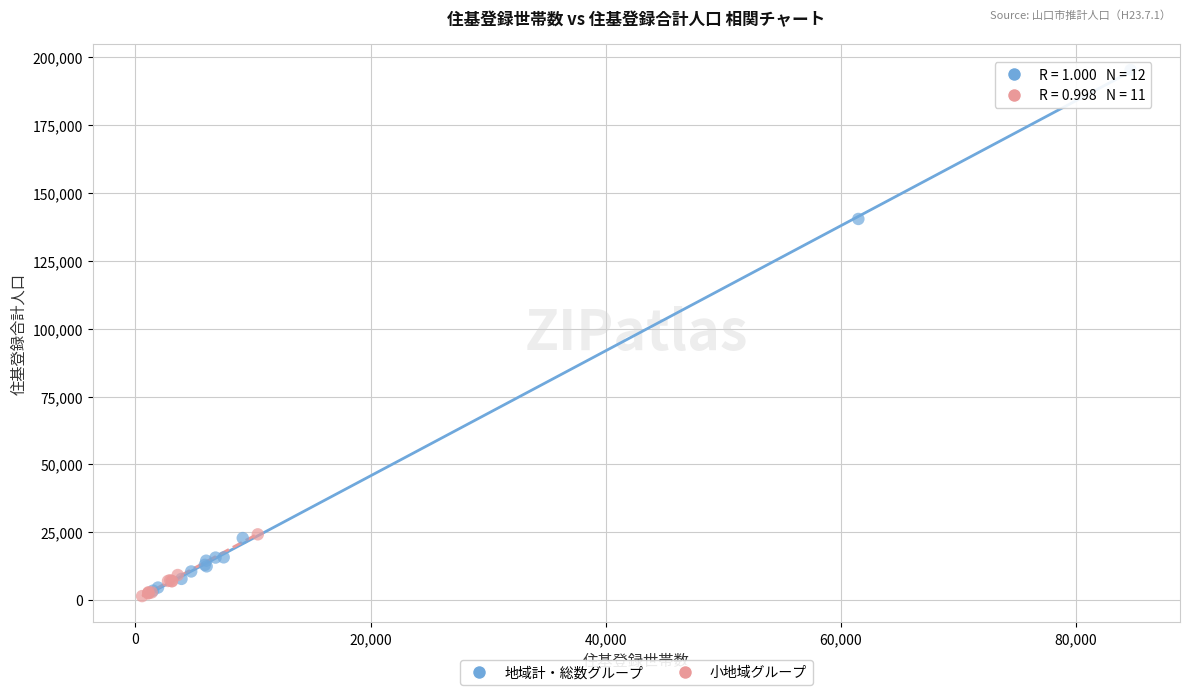

Which series contains the highest Y value?

地域計・総数グループ